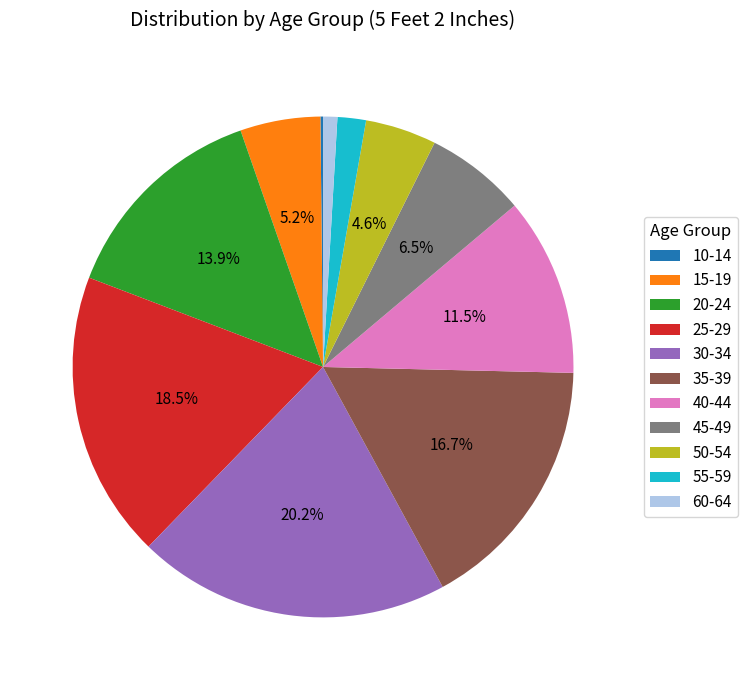

Between 55-59 and 45-49, which is larger?

45-49